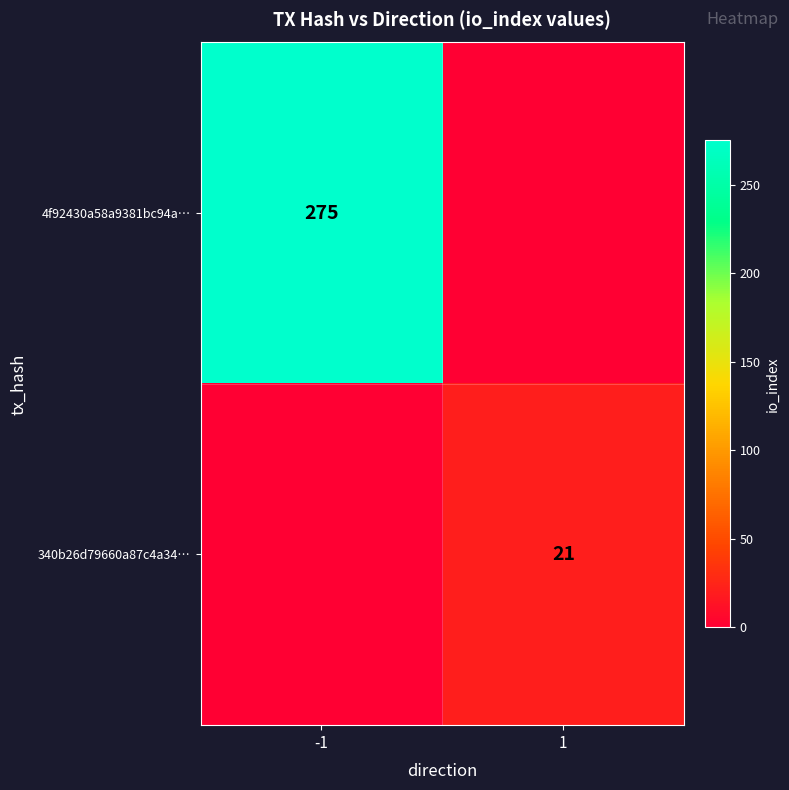

Is it true that 4f92430a58a9381bc94a… equals 275 at -1?

True